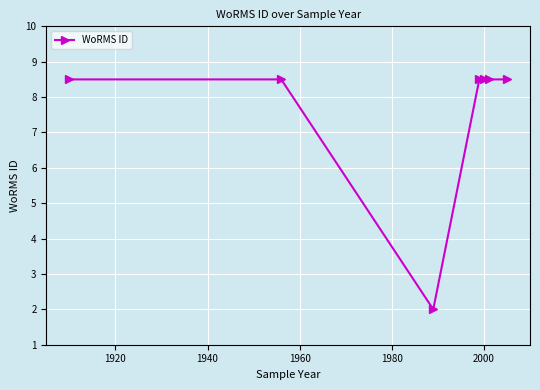

Reading left to right, transcribe all the data shown in this chart.

8.5	8.5	2.0	8.5	8.5	8.5	8.5